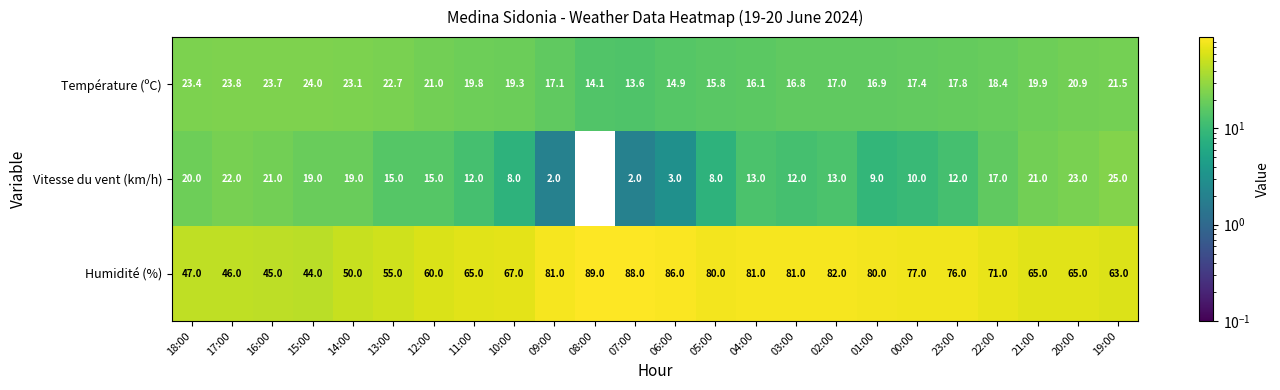

What is the maximum value for Humidité (%)?

89.0